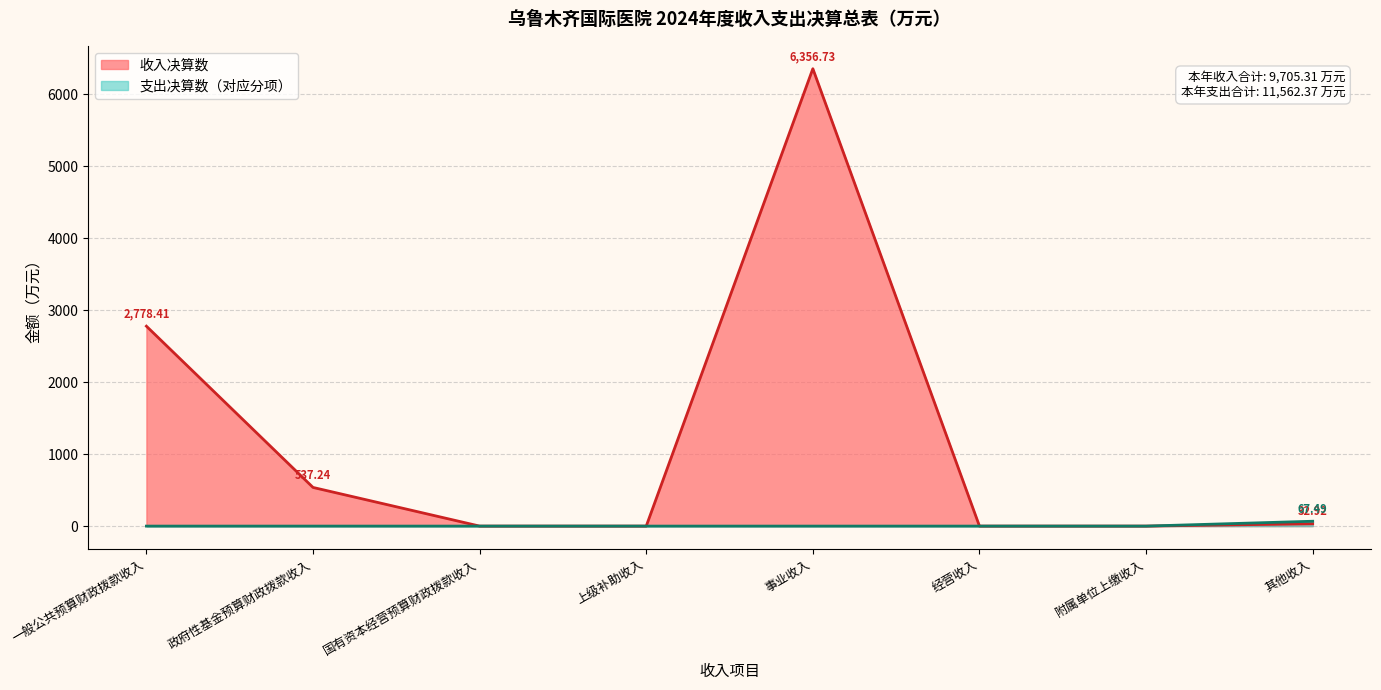

Does the chart have visible grid lines?

Yes